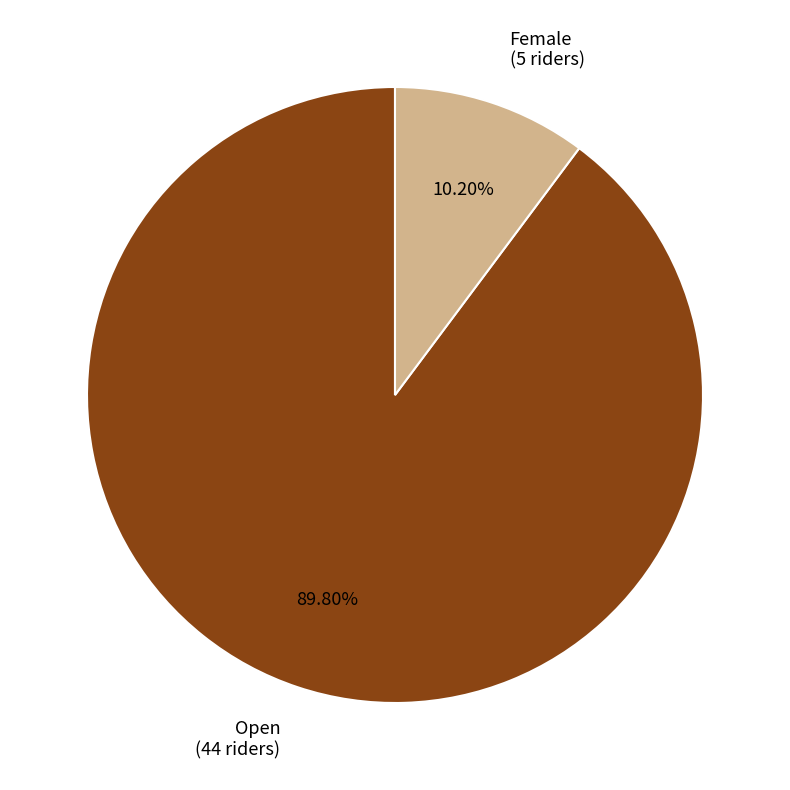

What is the total percentage of Female and Open?

100.0%